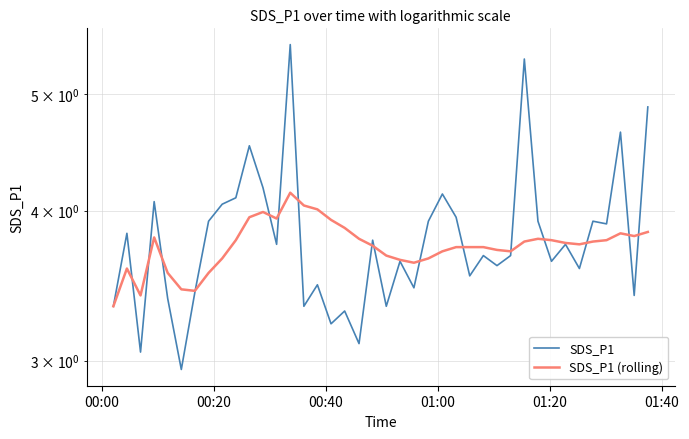

What is the value of the SDS_P1 point at the 35th from the left?

3.6